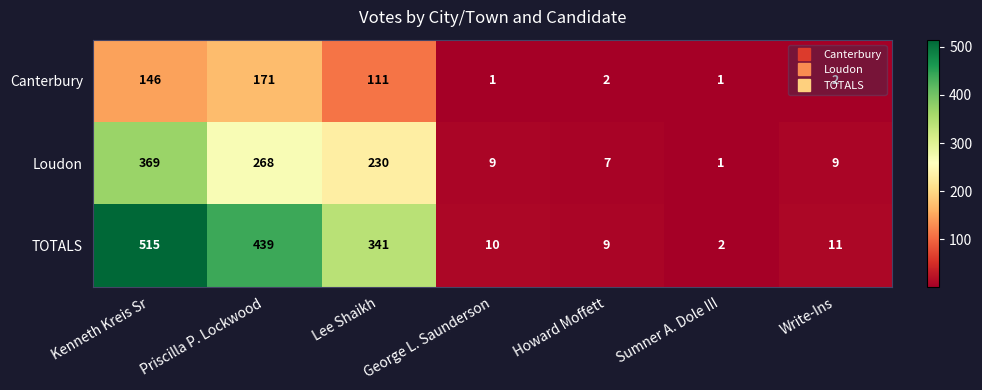

What is the difference between the maximum and minimum values in the Canterbury series?

170